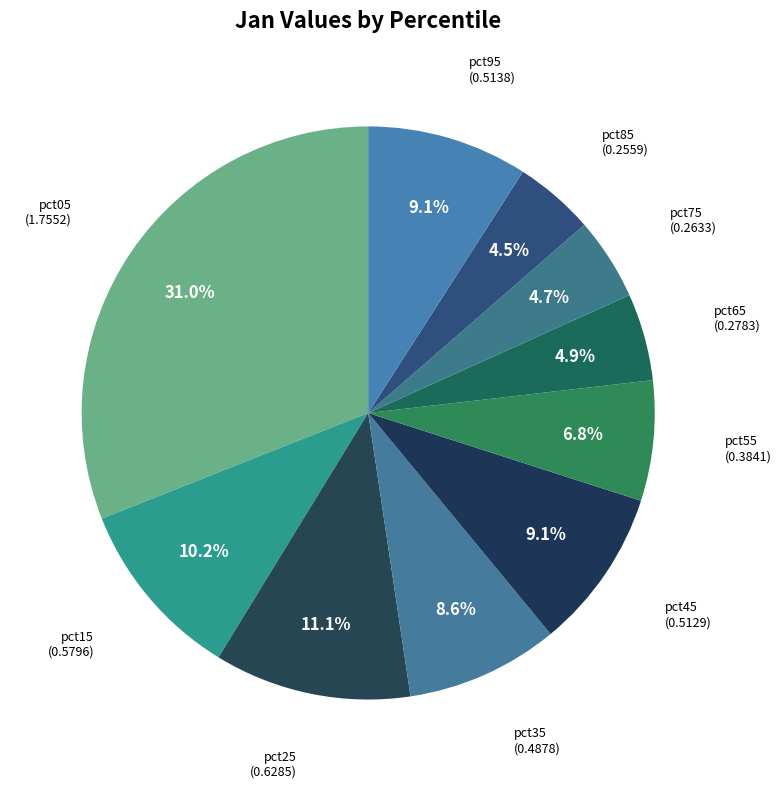

Count the number of slices in the pie.

10